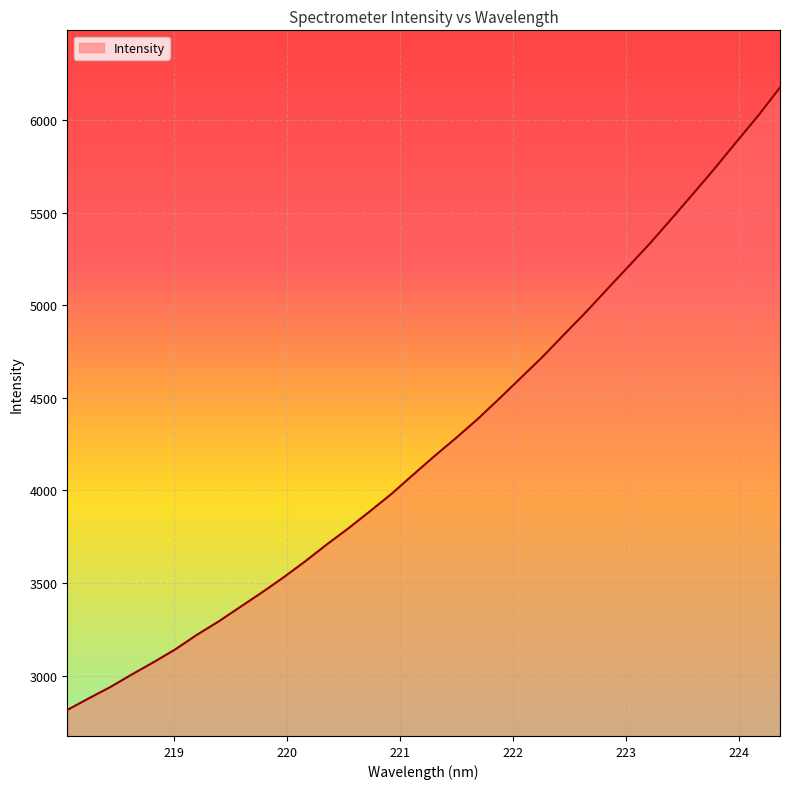

What is the greatest value displayed?

6176.7